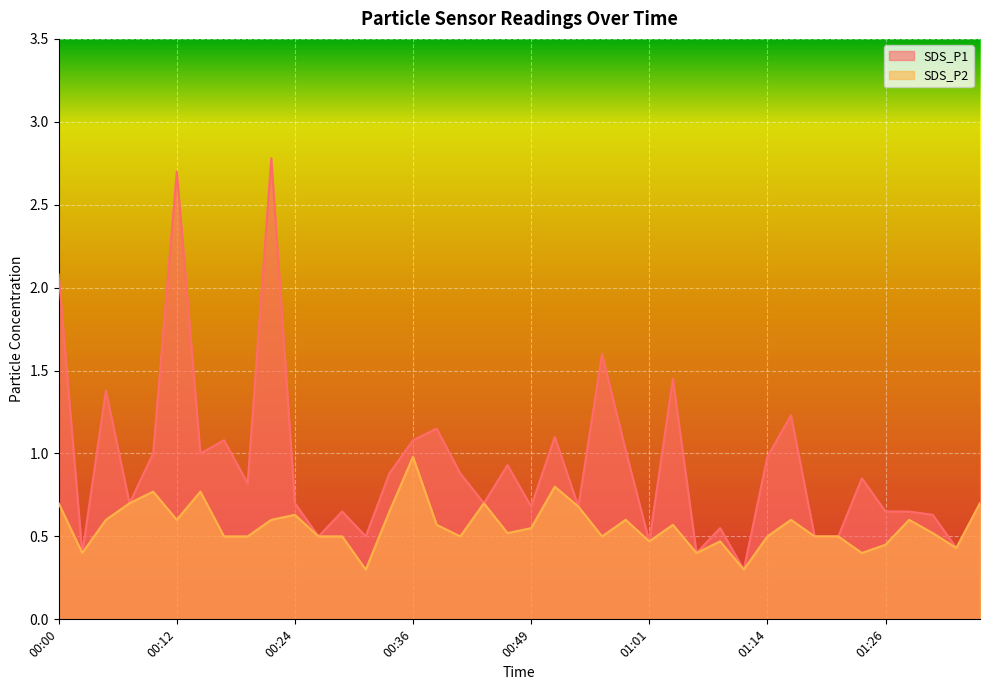

Count the number of categories in the chart.

40